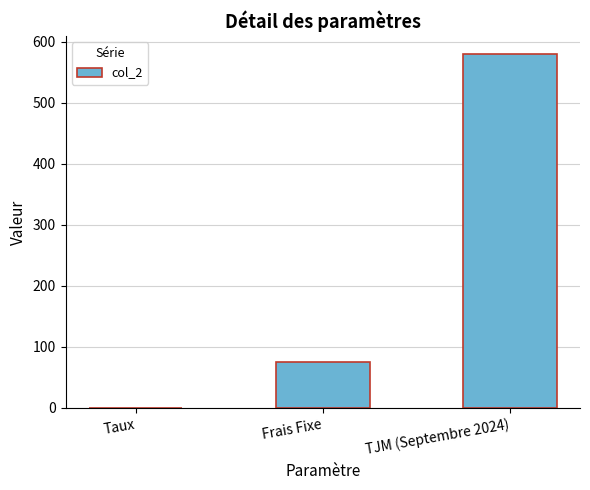

Reading left to right, transcribe all the data shown in this chart.

Taux=0.1	Frais Fixe=75.0	TJM (Septembre 2024)=580.0